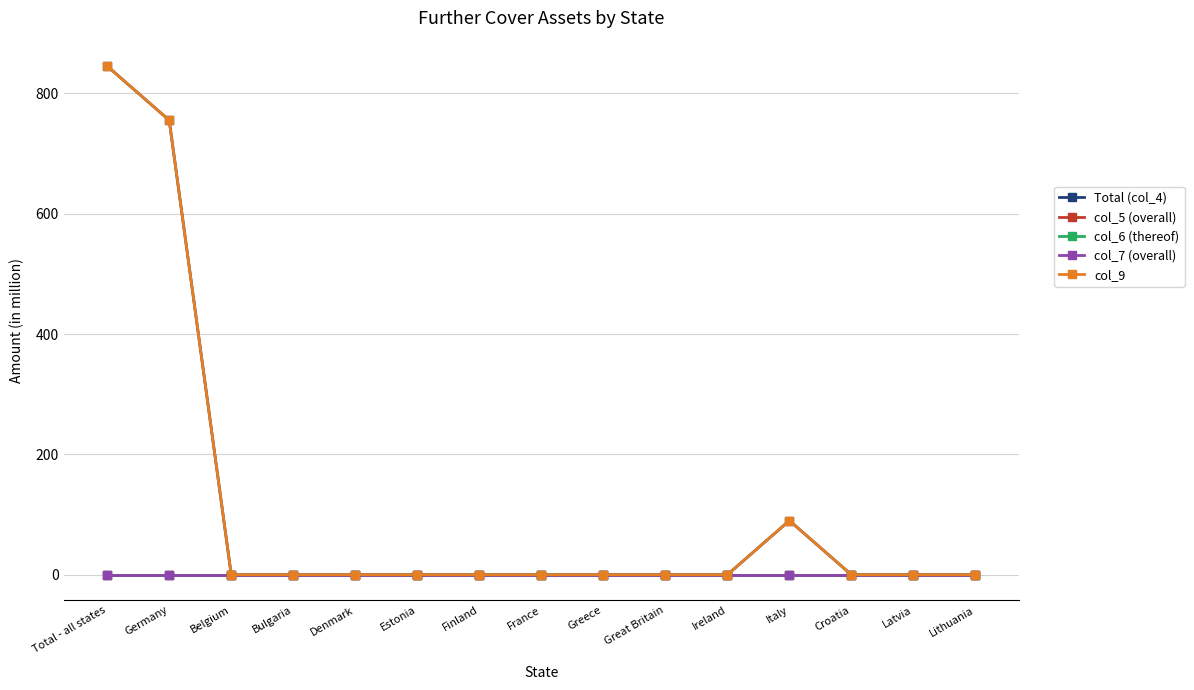

Does the chart have visible grid lines?

Yes